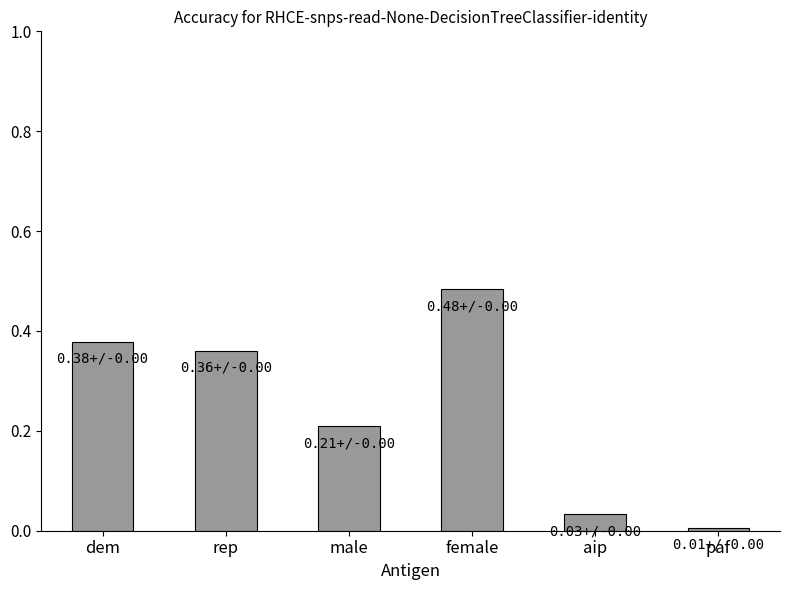

What is the difference between the second highest and second lowest values?

0.3